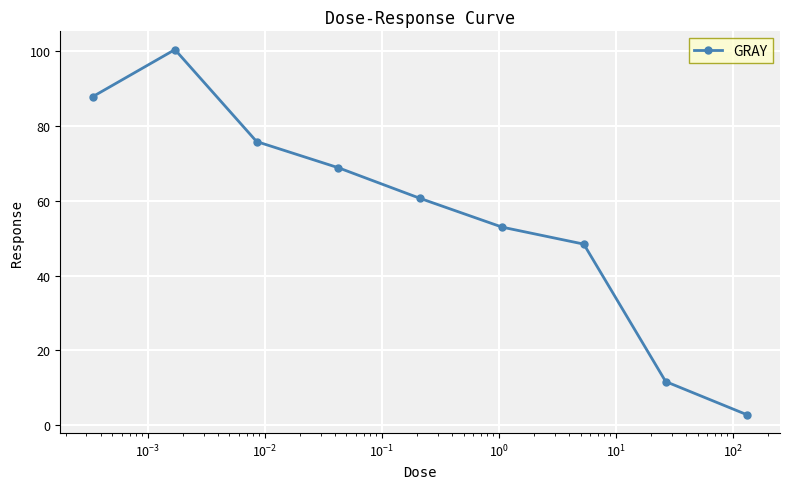

What is the value of the 5th point from the left?

60.7